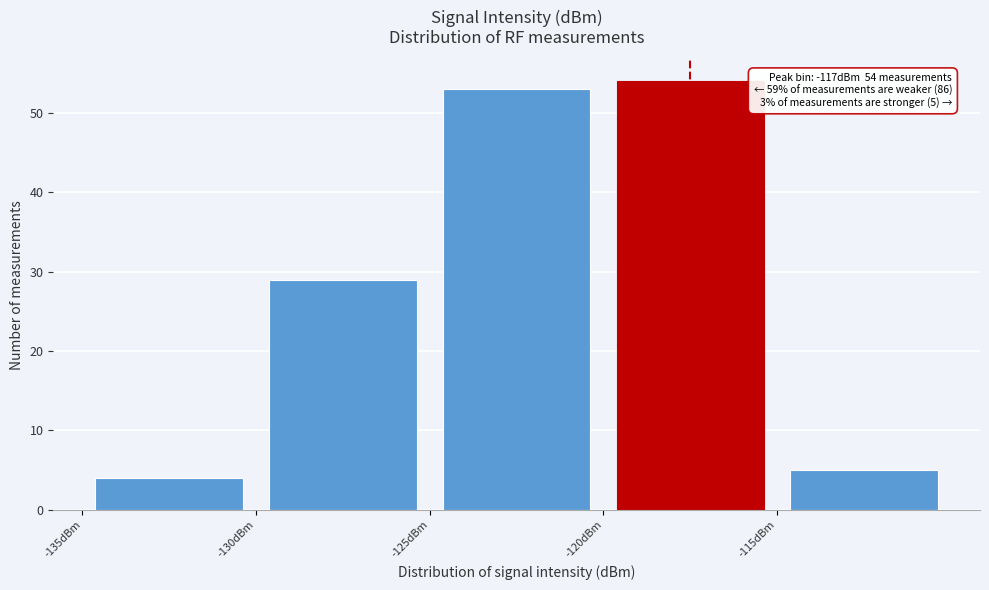

Which range on the x-axis has the tallest bar?

-120 to -115